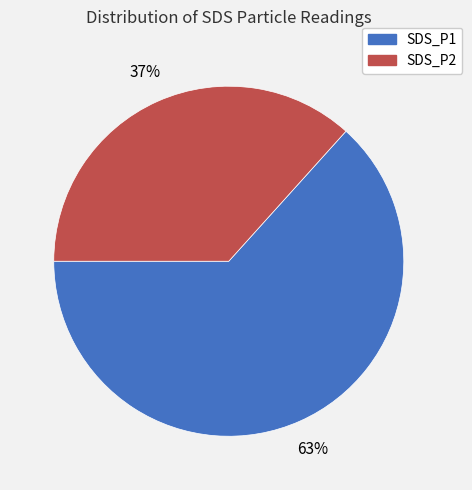

Rank the categories by value from highest to lowest.

SDS_P1, SDS_P2